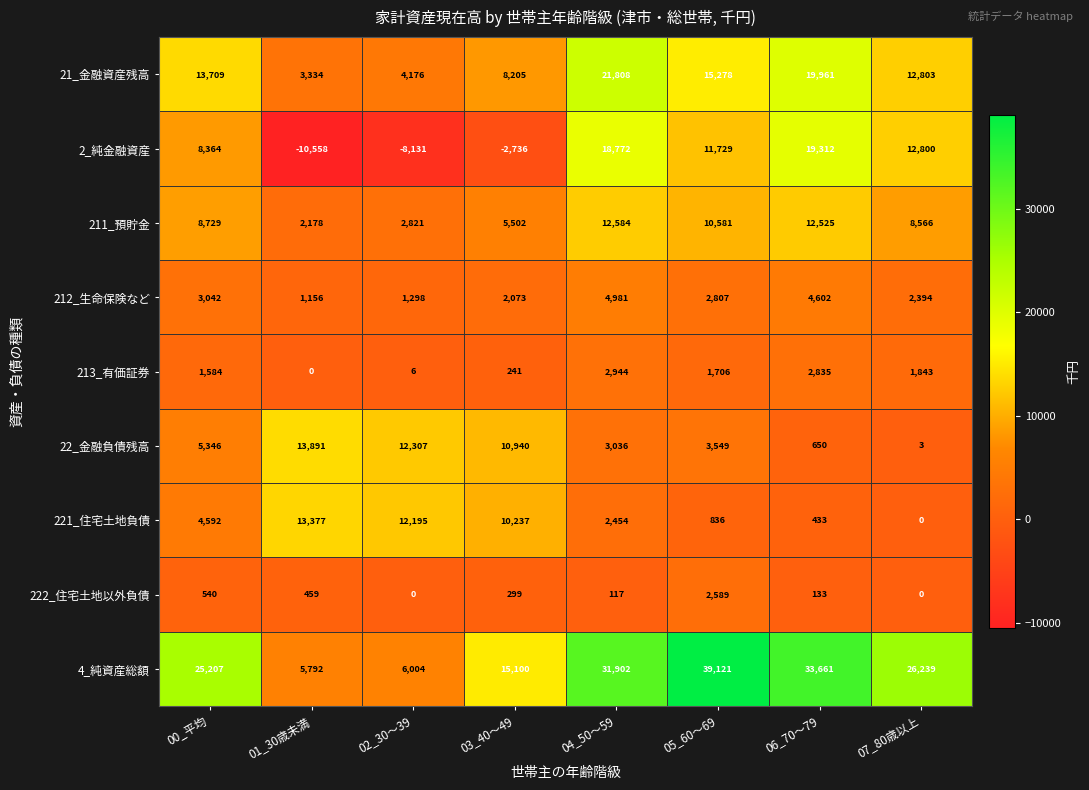

At how many categories does at least one series exceed 21445?

5